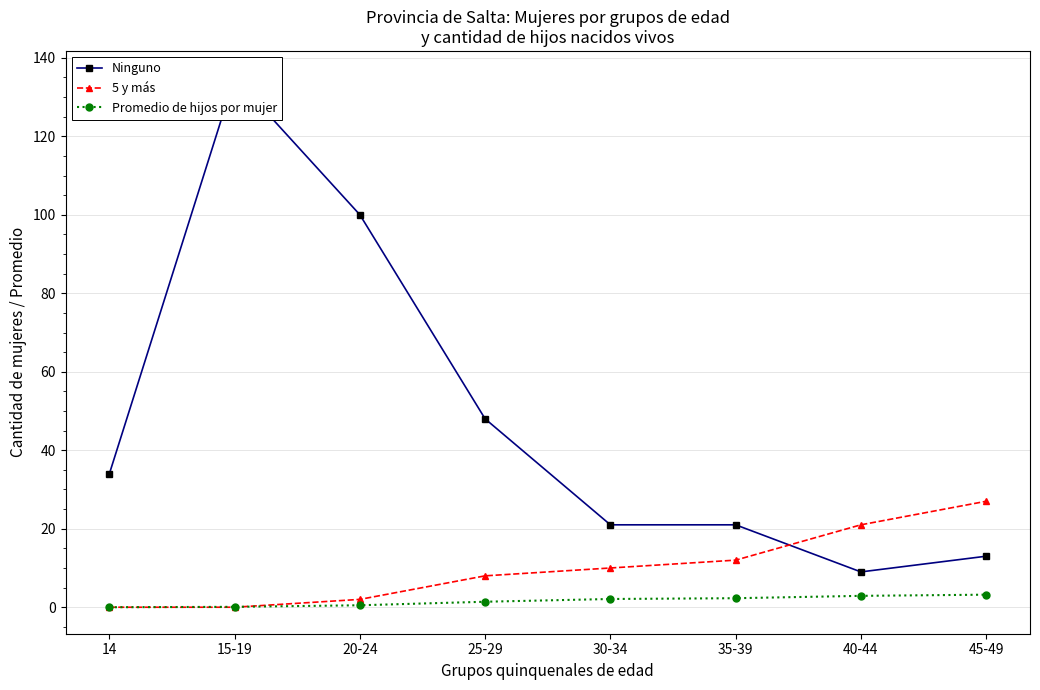

How many times do 5 y más and Promedio de hijos por mujer cross each other?

1